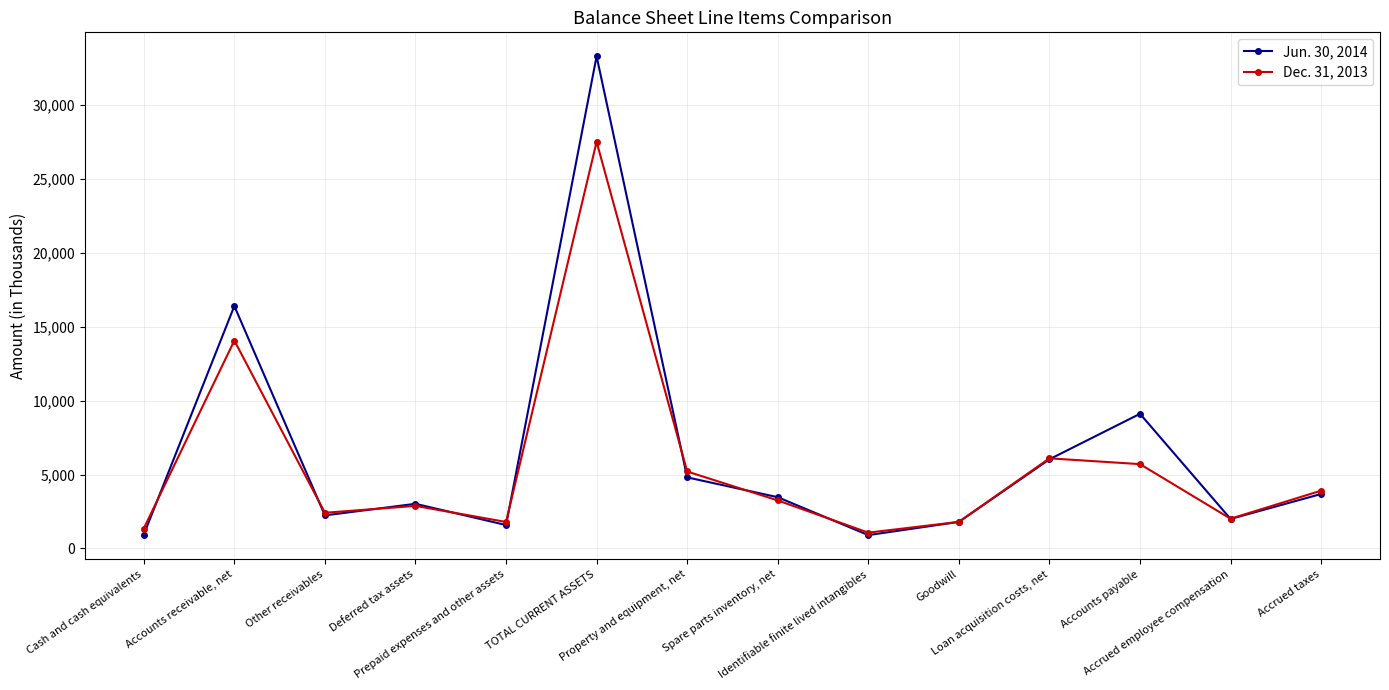

What is the label of the 12th point from the left?

Accounts payable